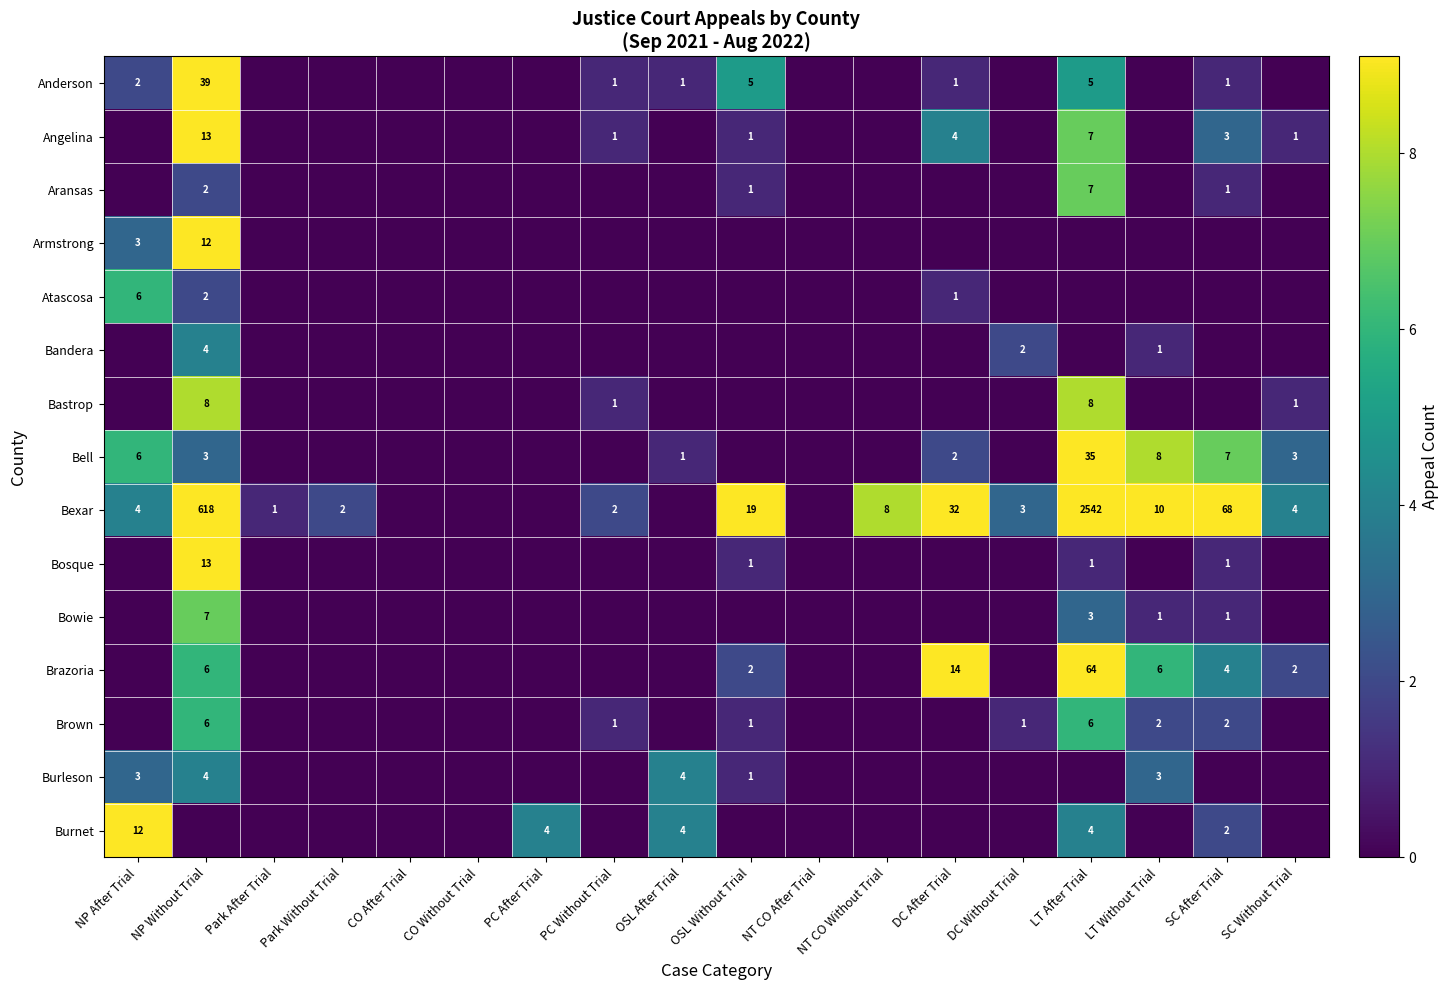

Is it true that Bastrop equals 8 at LT After Trial?

True